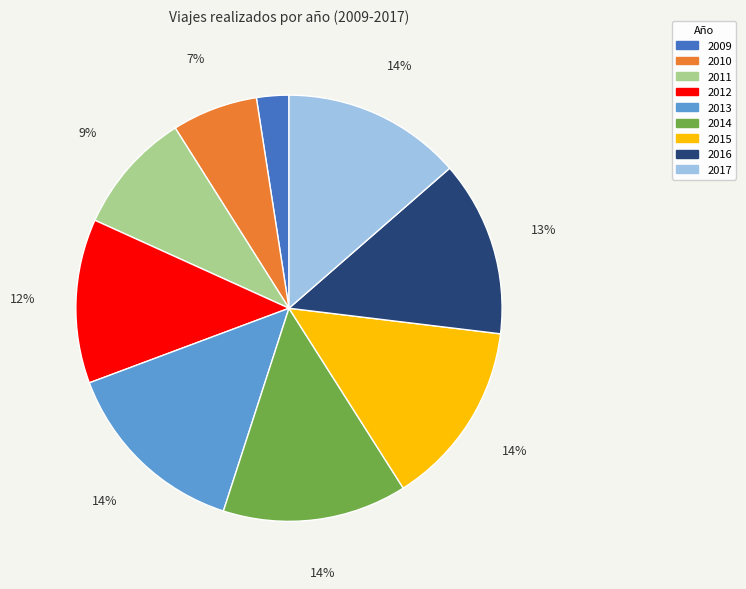

Is there any slice that represents more than half of the pie?

No